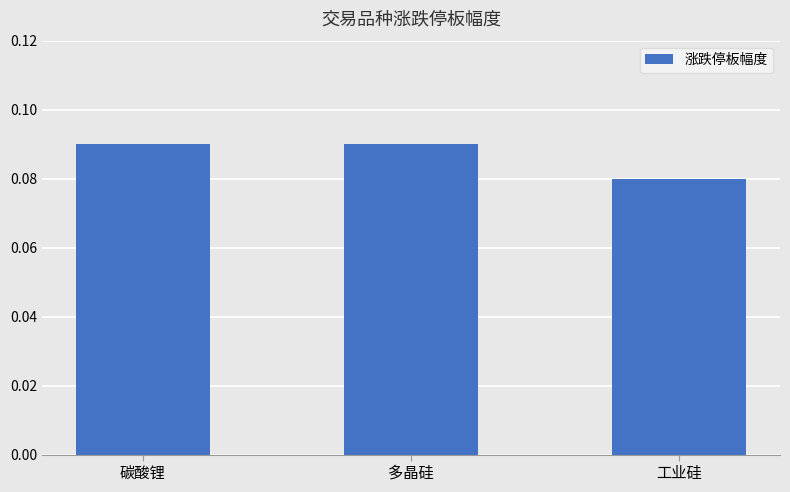

Between 工业硅 and 多晶硅, which is larger?

多晶硅